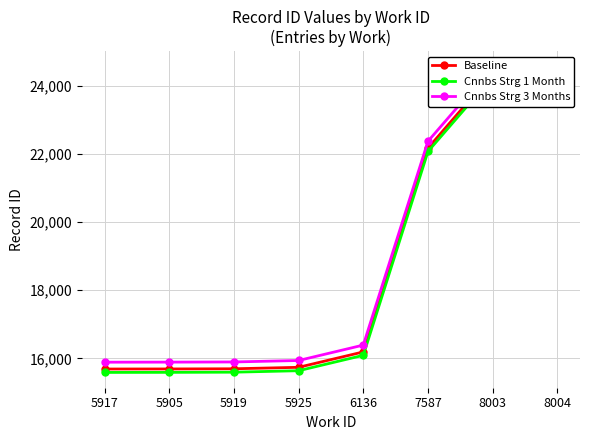

Which series has the largest total across all categories?

Cnnbs Strg 3 Months